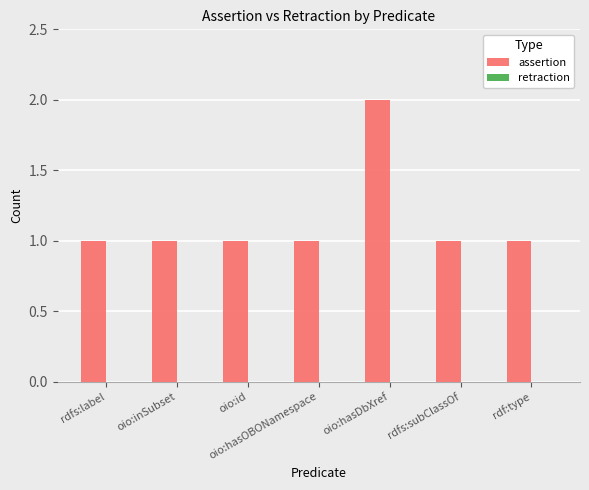

At which category does the chart reach its peak across all series?

oio:hasDbXref